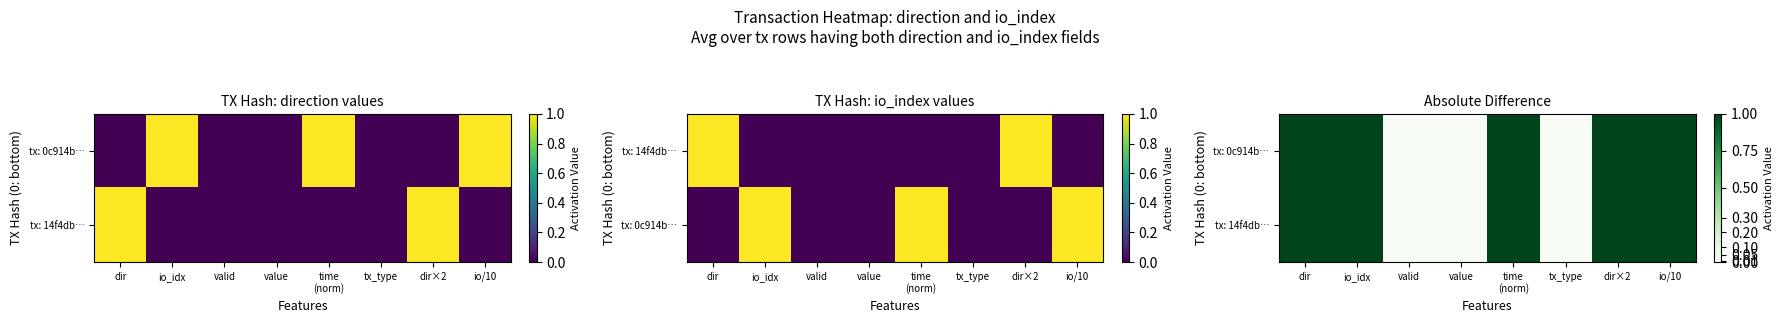

List the labels in order of tx: 14f4db… value, largest first.

dir, io_idx, time (norm), dir×2, io/10, valid, value, tx_type